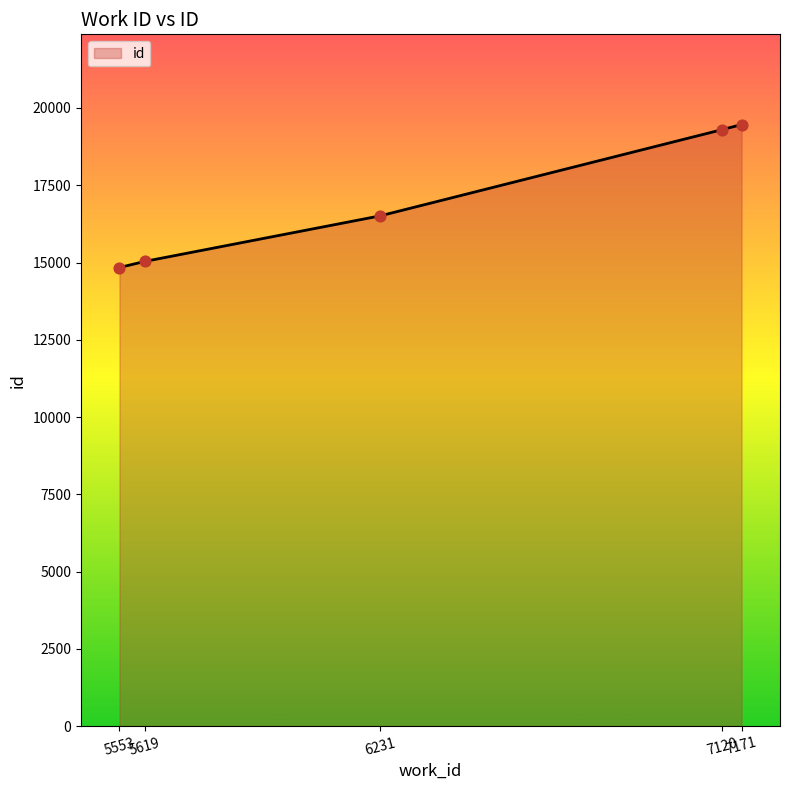

Approximately how many times larger is the value at 5553 compared to 6231?

0.9